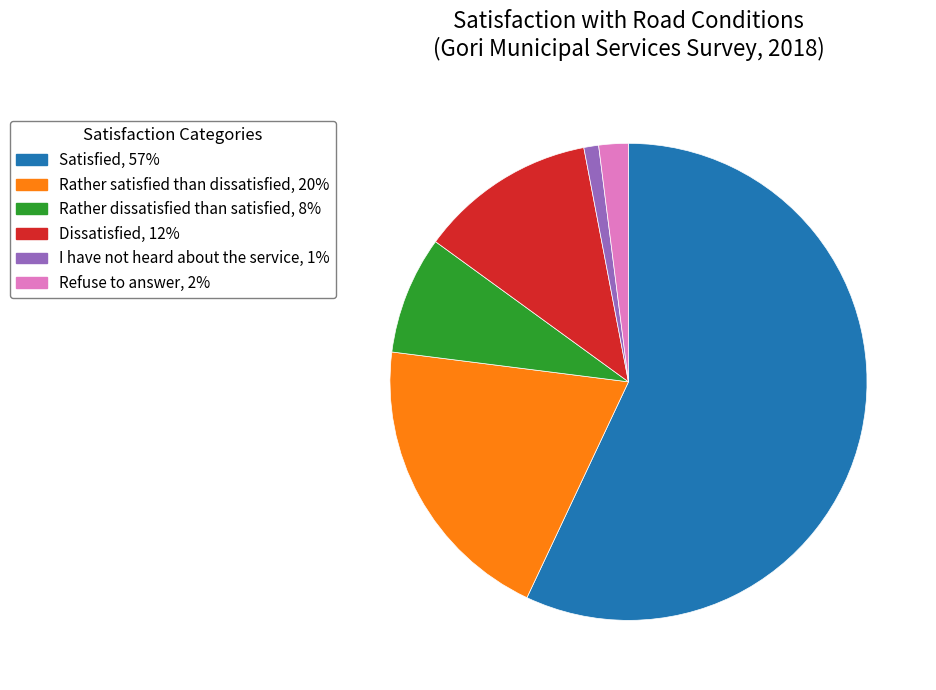

Which has a higher value, Satisfied, 57% or Rather dissatisfied than satisfied, 8%?

Satisfied, 57%